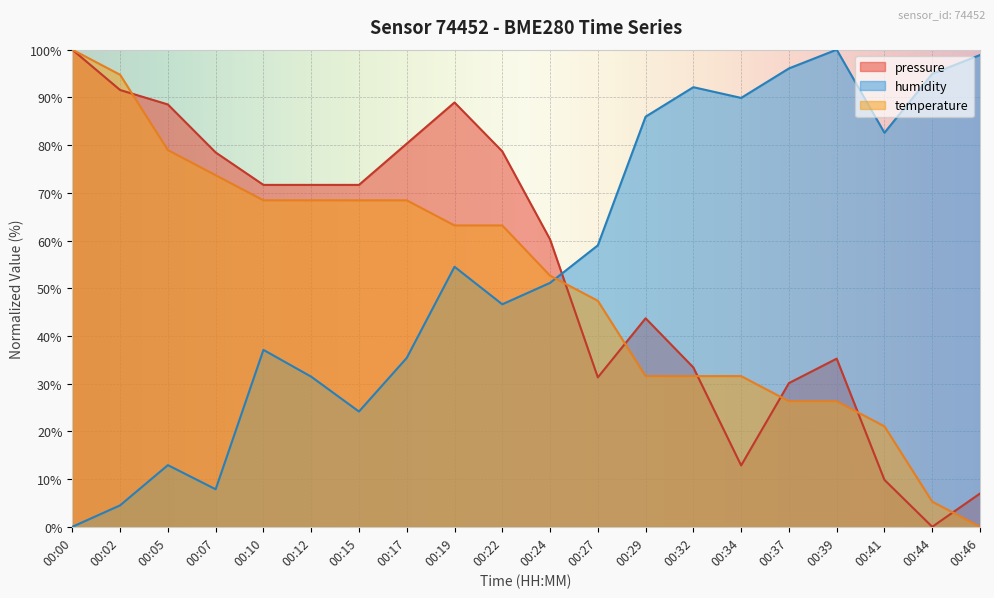

Reading left to right, extract all data points from this chart.

pressure: 00:00=100.0	00:02=91.5	00:05=88.5	00:07=78.5	00:10=71.7	00:12=71.7	00:15=71.7	00:17=80.3	00:19=88.9	00:22=78.7	00:24=60.2	00:27=31.3	00:29=43.7	00:32=33.4	00:34=12.9	00:37=30.1	00:39=35.2	00:41=9.8	00:44=0.0	00:46=7.0
humidity: 00:00=0.0	00:02=4.5	00:05=12.9	00:07=7.9	00:10=37.1	00:12=31.5	00:15=24.2	00:17=35.4	00:19=54.5	00:22=46.6	00:24=51.1	00:27=59.0	00:29=86.0	00:32=92.1	00:34=89.9	00:37=96.1	00:39=100.0	00:41=82.6	00:44=94.9	00:46=98.9
temperature: 00:00=100.0	00:02=94.7	00:05=78.9	00:07=73.7	00:10=68.4	00:12=68.4	00:15=68.4	00:17=68.4	00:19=63.2	00:22=63.2	00:24=52.6	00:27=47.4	00:29=31.6	00:32=31.6	00:34=31.6	00:37=26.3	00:39=26.3	00:41=21.1	00:44=5.3	00:46=0.0